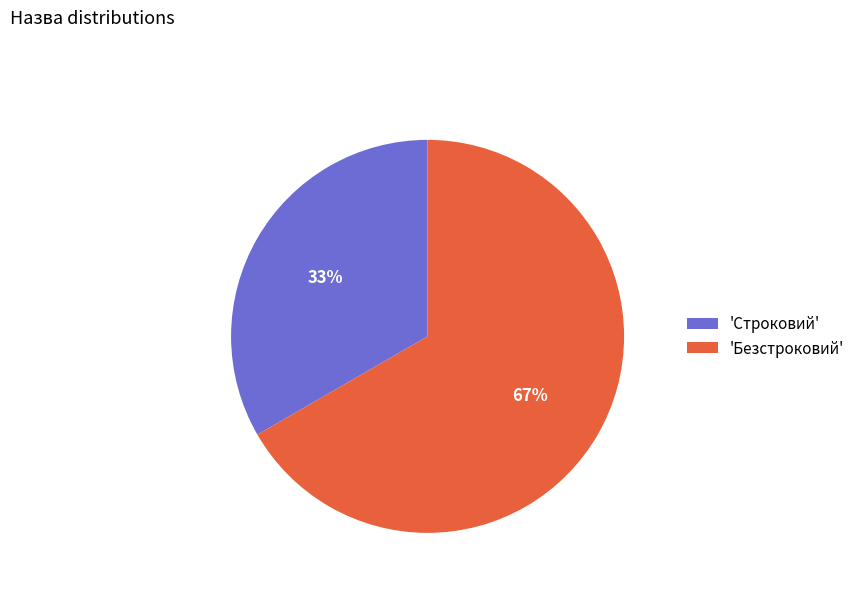

To the nearest percent, what percentage of the pie is 'Строковий'?

33%